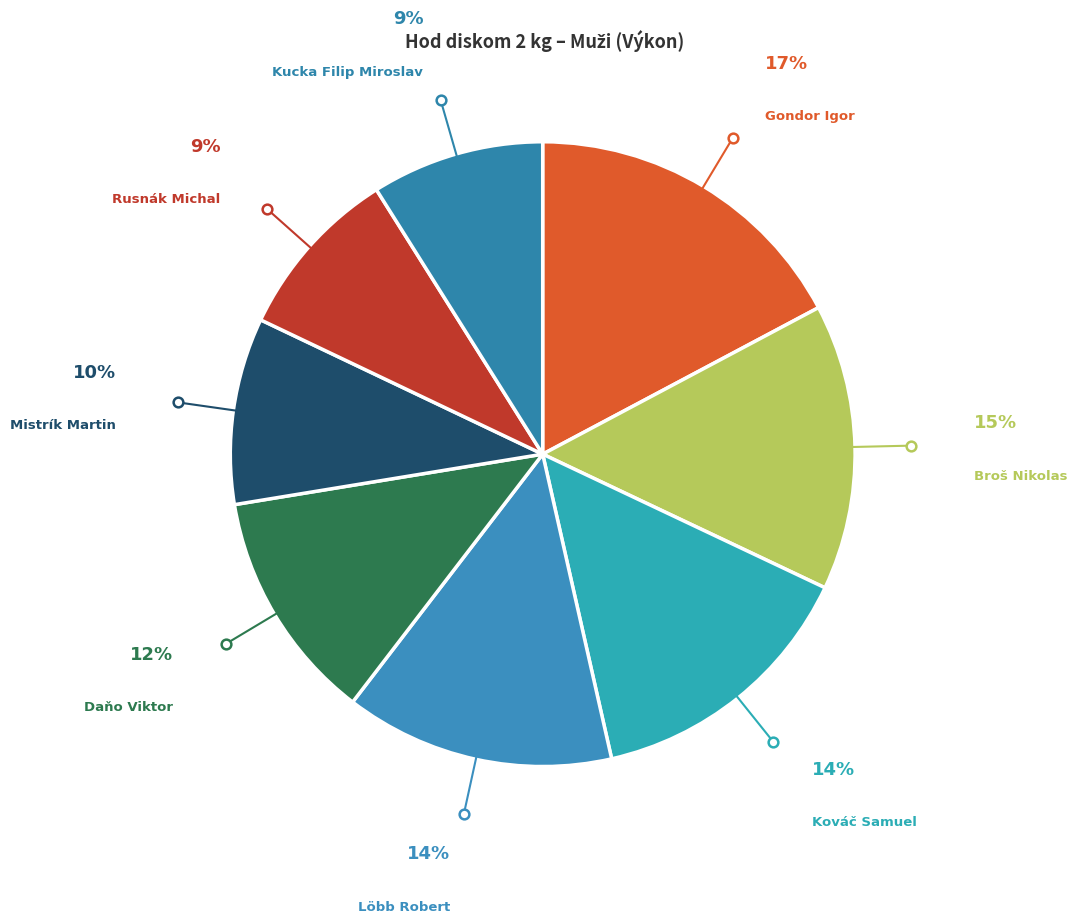

Which has a higher value, Kováč Samuel or Rusnák Michal?

Kováč Samuel